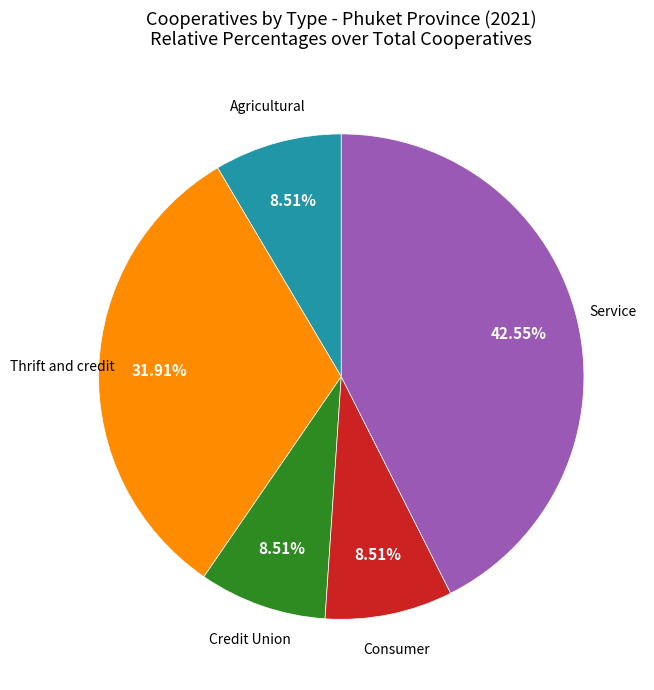

Does any single category account for the majority?

No